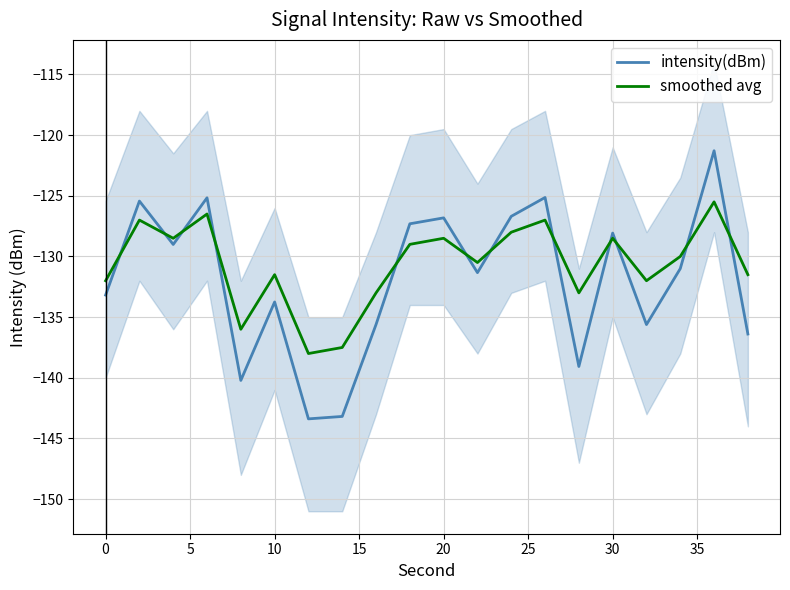

True or false: smoothed avg and intensity(dBm) intersect in this chart.

True